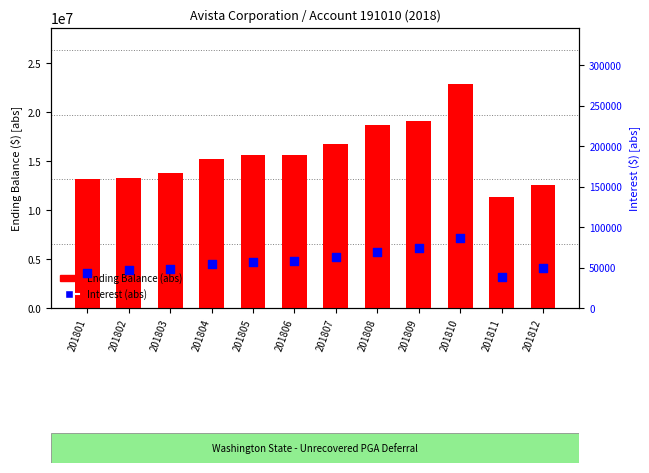

Which series has the widest spread of Y values?

Ending Balance (abs)